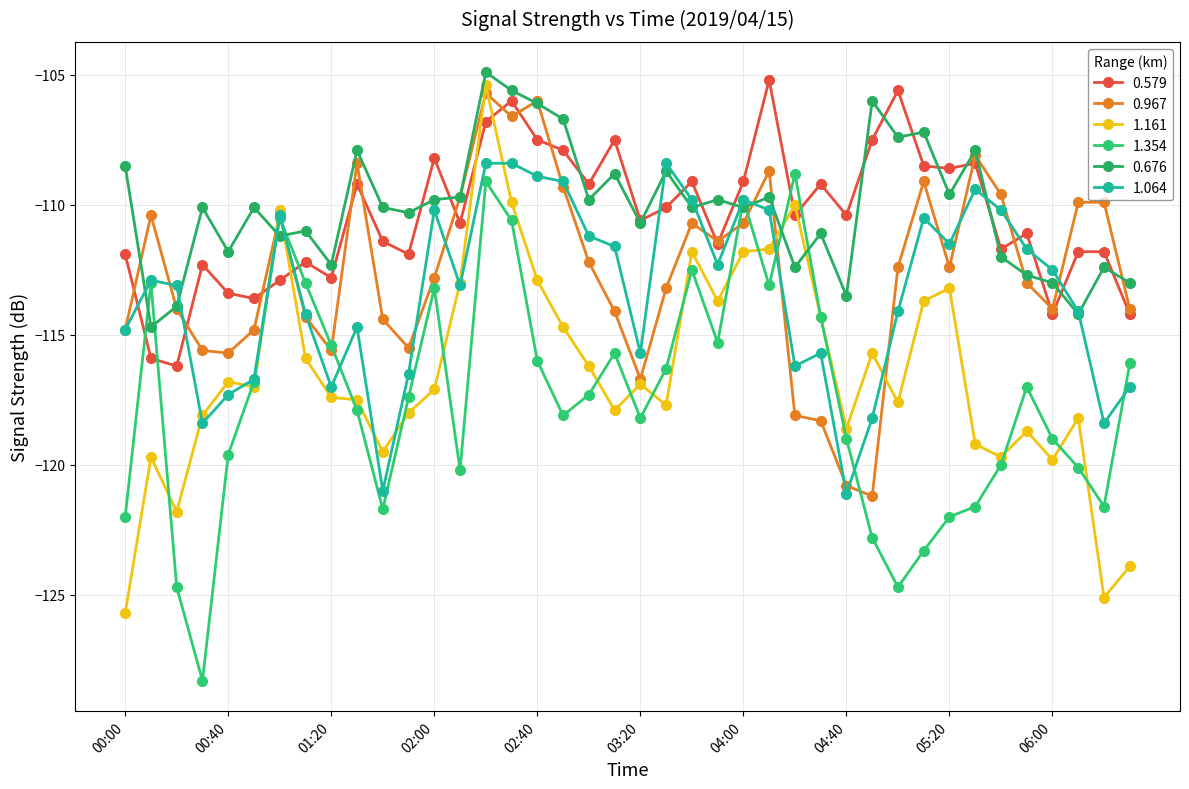

What is the minimum value for 1.354?

-128.3